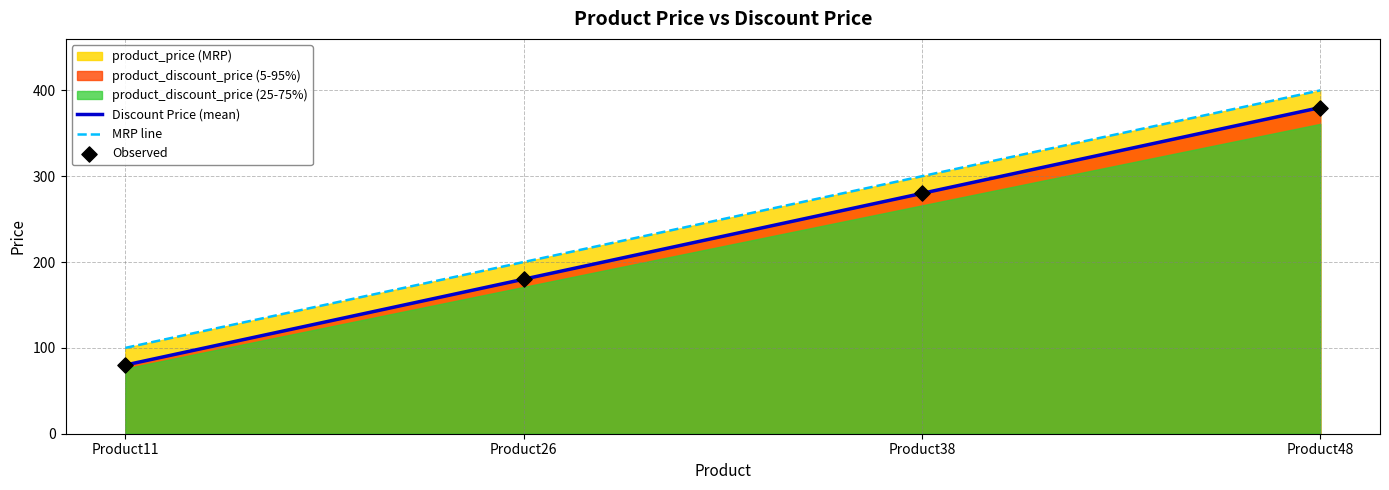

At how many categories does at least one series exceed 392?

1